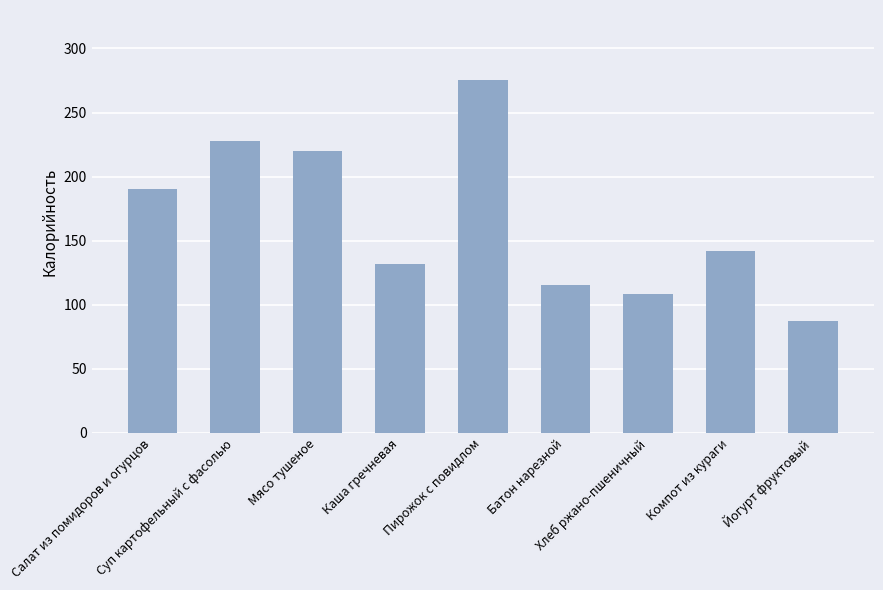

What position from the right is Салат из помидоров и огурцов?

9